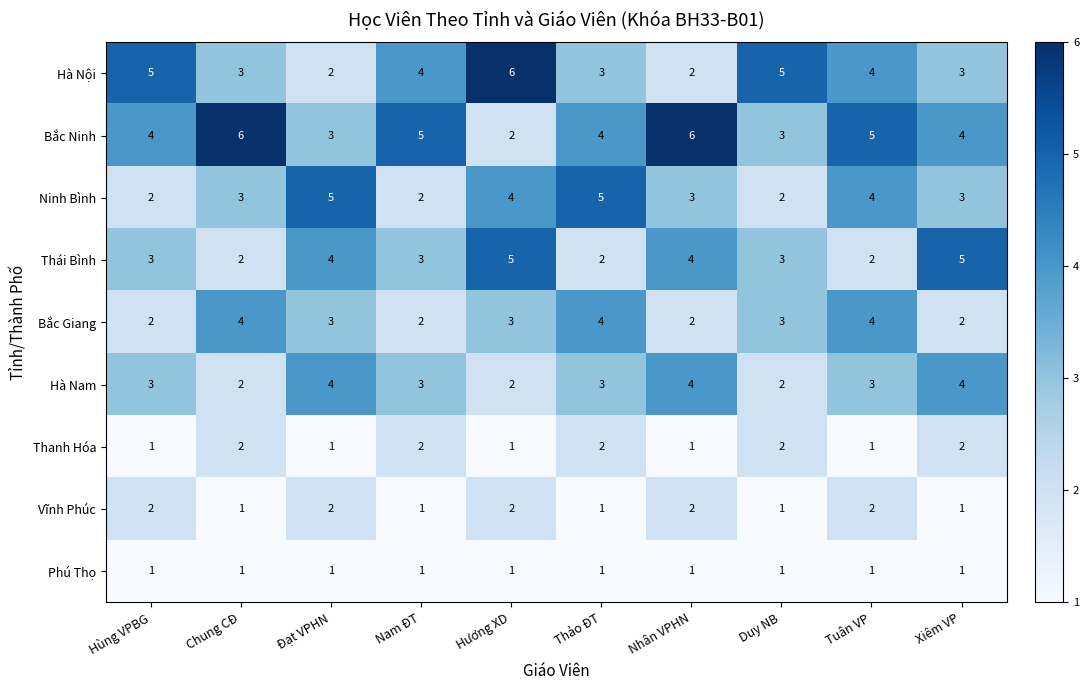

Between Thảo ĐT and Xiêm VP, which series saw the biggest shift?

Thái Bình